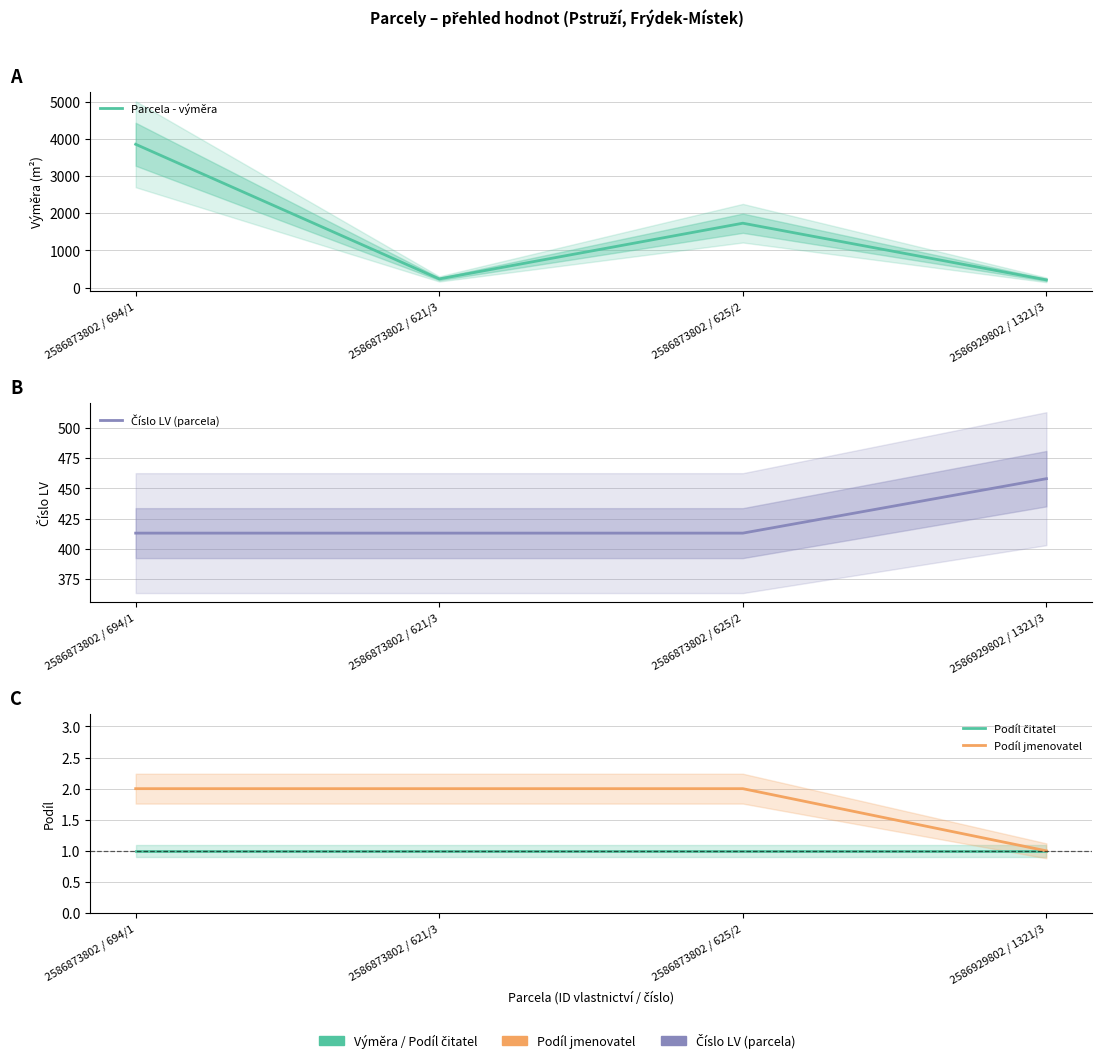

What is the average value of the Podíl jmenovatel series?

2